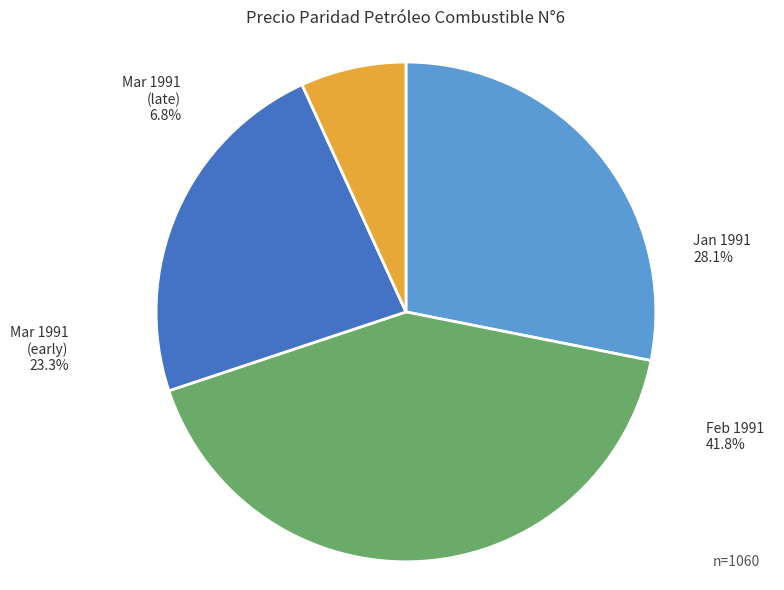

Which has a higher value, Mar 1991 (late) or Mar 1991 (early)?

Mar 1991 (early)